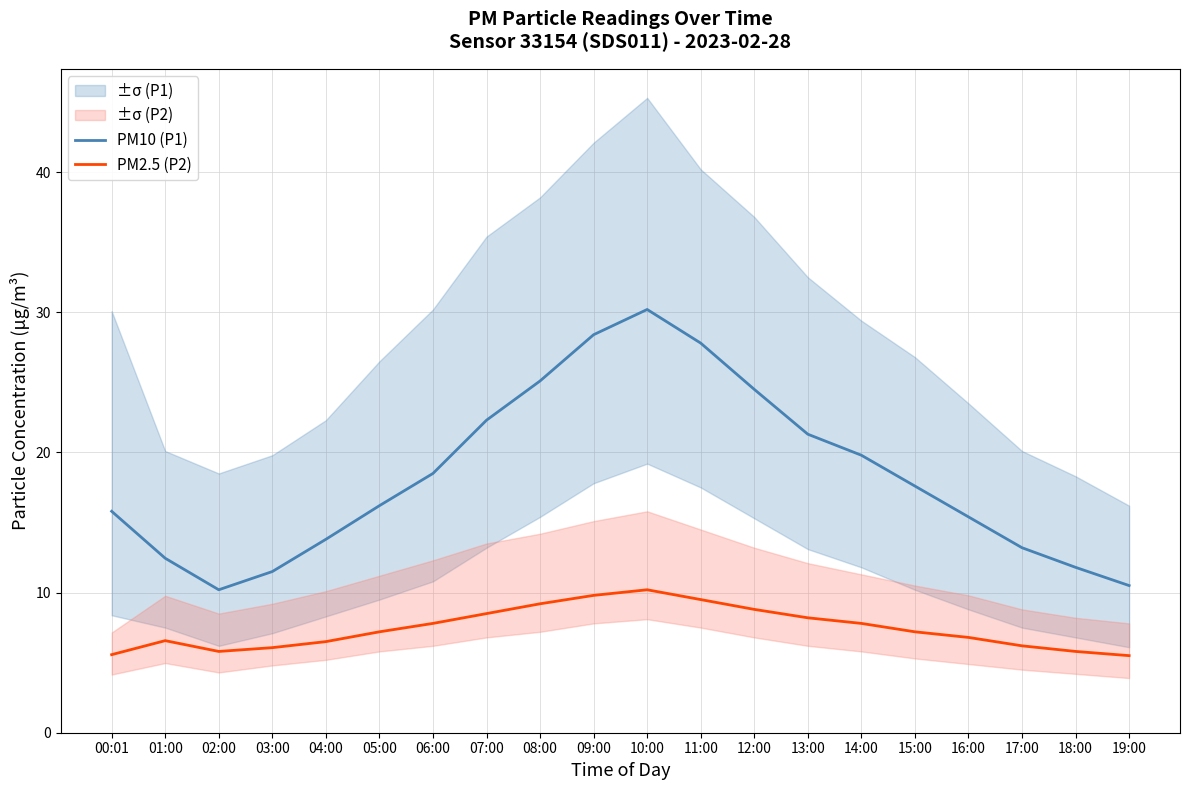

How many data points does each series have?

20